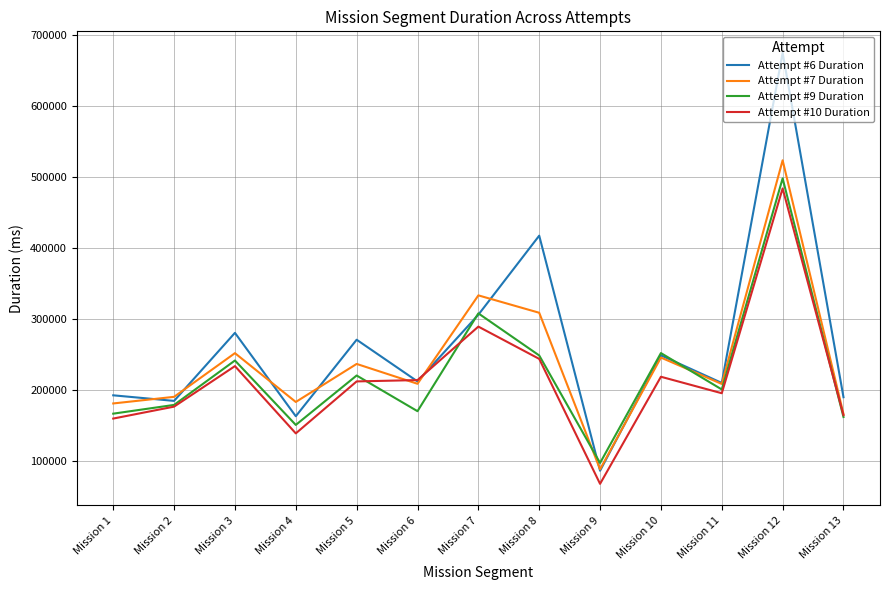

The value of Attempt #7 Duration at Mission 2 is 288403. True or false?

False